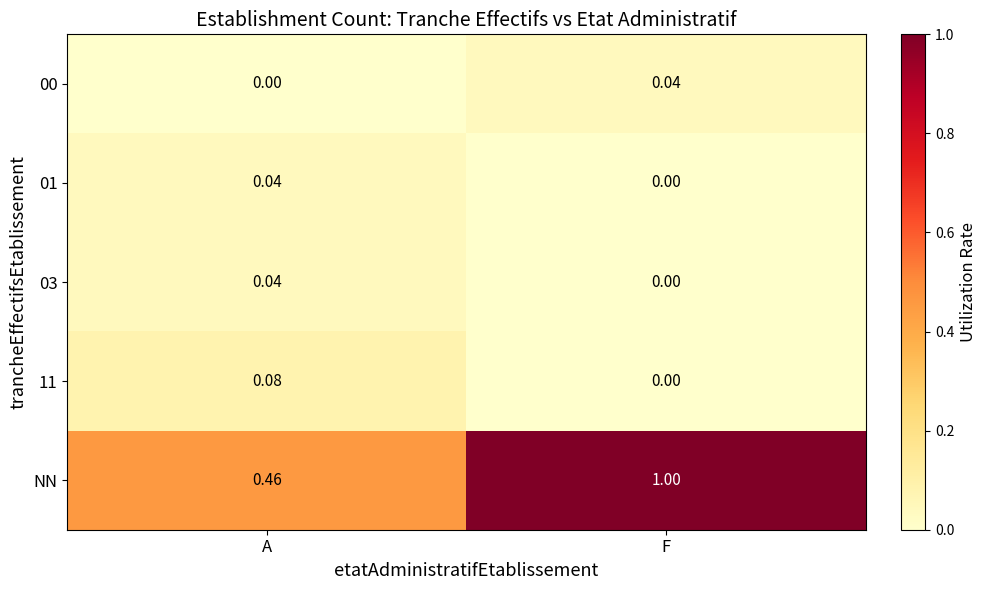

Which series has the largest total across all categories?

NN